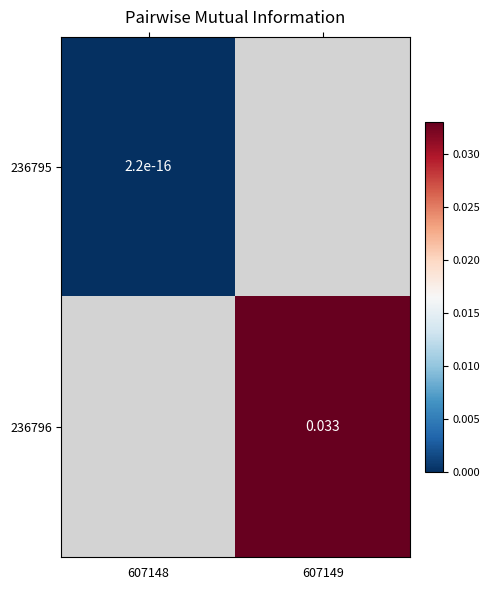

Where does the 236796 series first go above 0?

607149